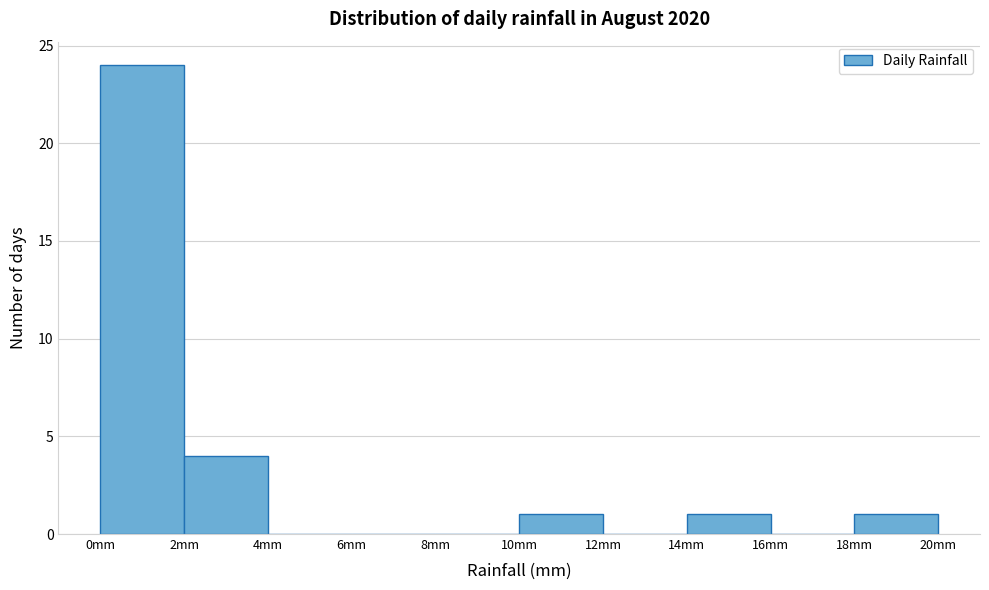

Over which range of the x-axis is the bar tallest?

0 to 2